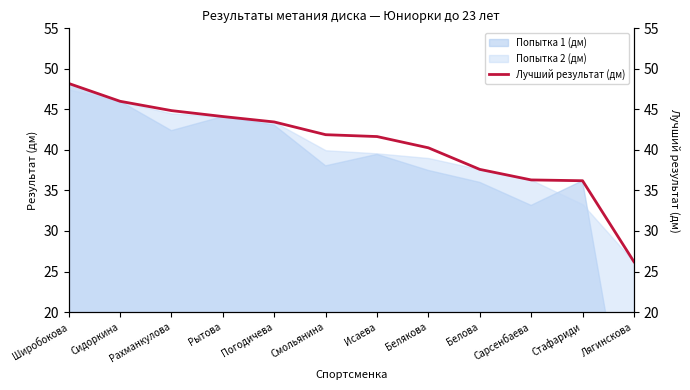

Reading left to right, extract all data points from this chart.

48.2	46.0	44.9	44.1	43.5	41.9	41.6	40.3	37.6	36.3	36.2	26.2